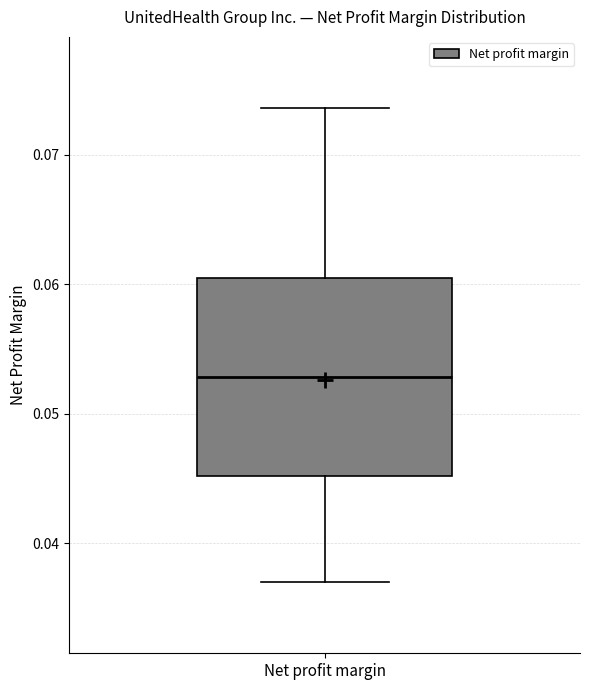

Read this box plot against the y-axis: the position of the median line, the range covered by the box, and the ends of both whiskers. The values are not printed on the chart, so give them approximately, as read against the axis.

median 0.053, box 0.045 to 0.060, whiskers 0.037 to 0.074